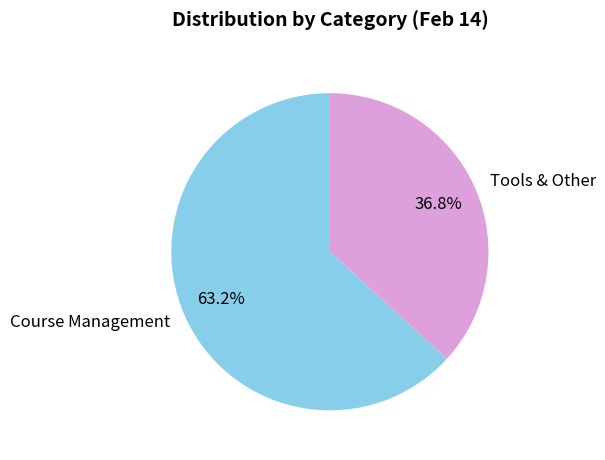

The Tools & Other slice represents 44% of the pie. True or false?

False